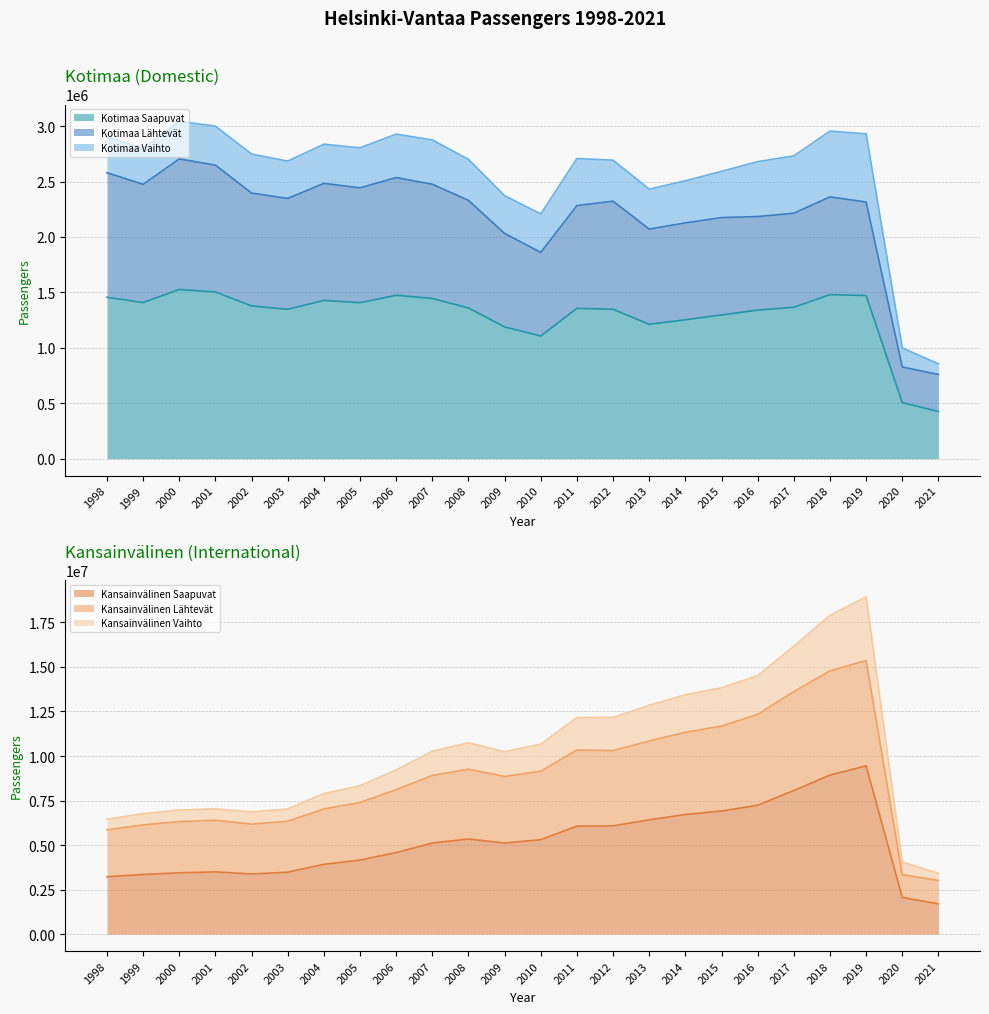

What is the lowest value of the Kansainvälinen Saapuvat series?

1698360